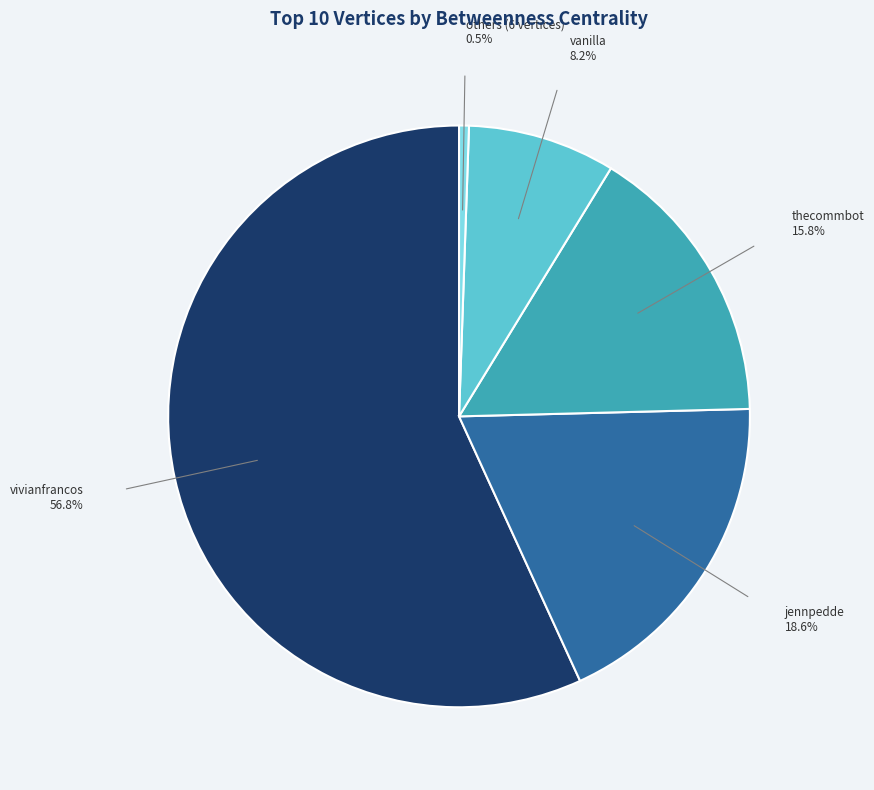

What is the largest slice in the pie chart?

vivianfrancos